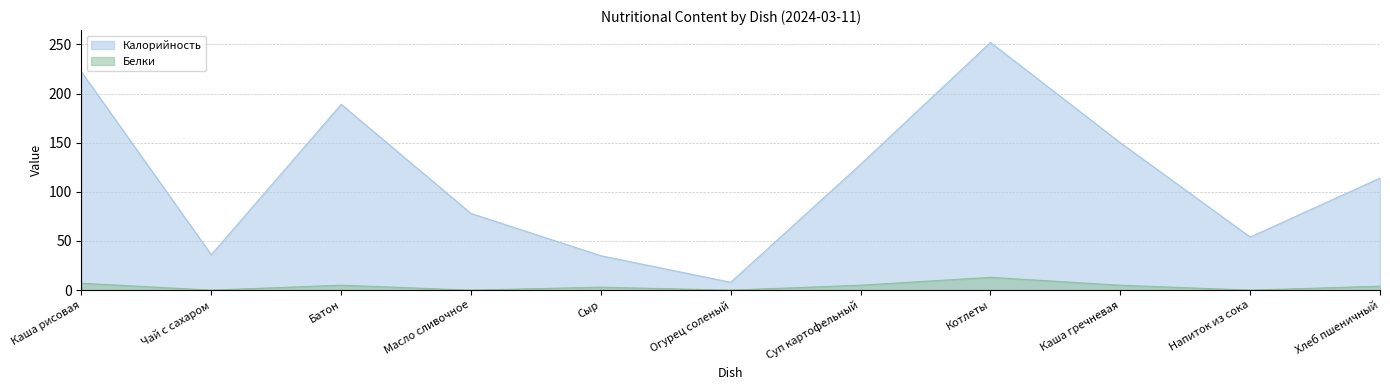

True or false: Белки and Калорийность cross at least once.

False